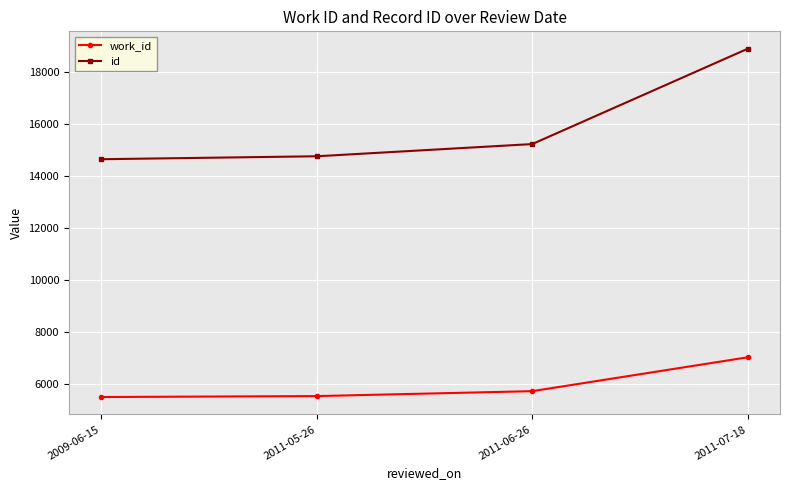

The id series shows 26201 at 2011-06-26. True or false?

False